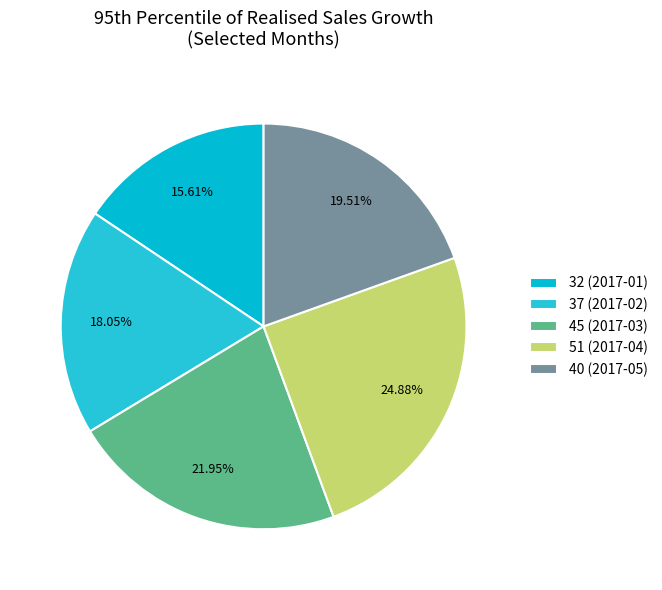

Count the number of slices in the pie.

5